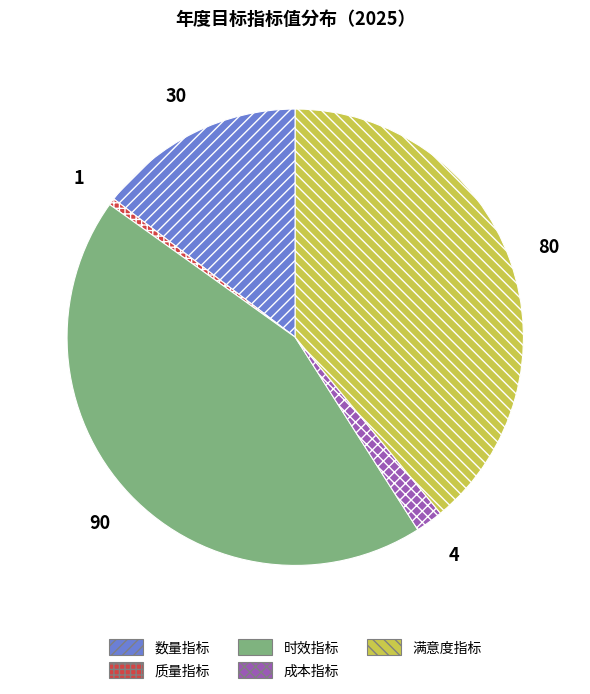

Which slice is the largest?

时效指标